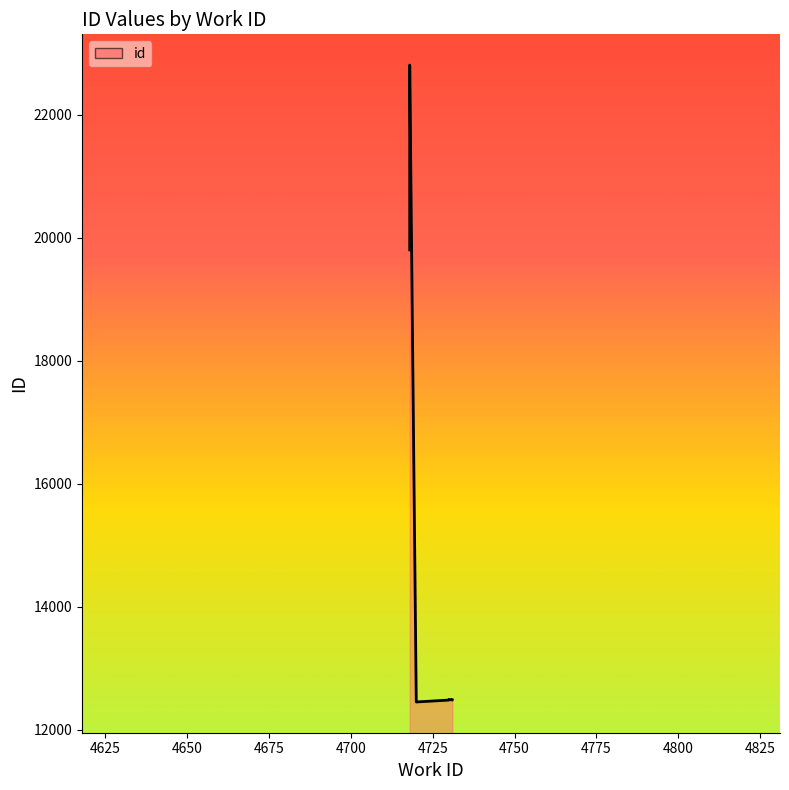

What is the sum of the values at 4775 and 4825?

24976